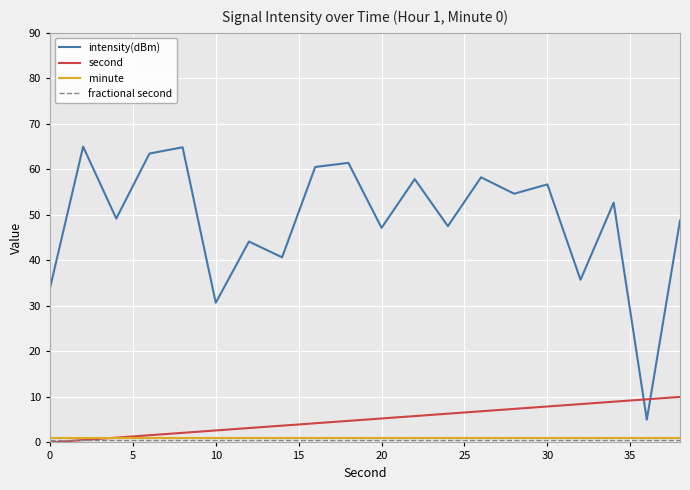

True or false: minute and intensity(dBm) intersect in this chart.

False